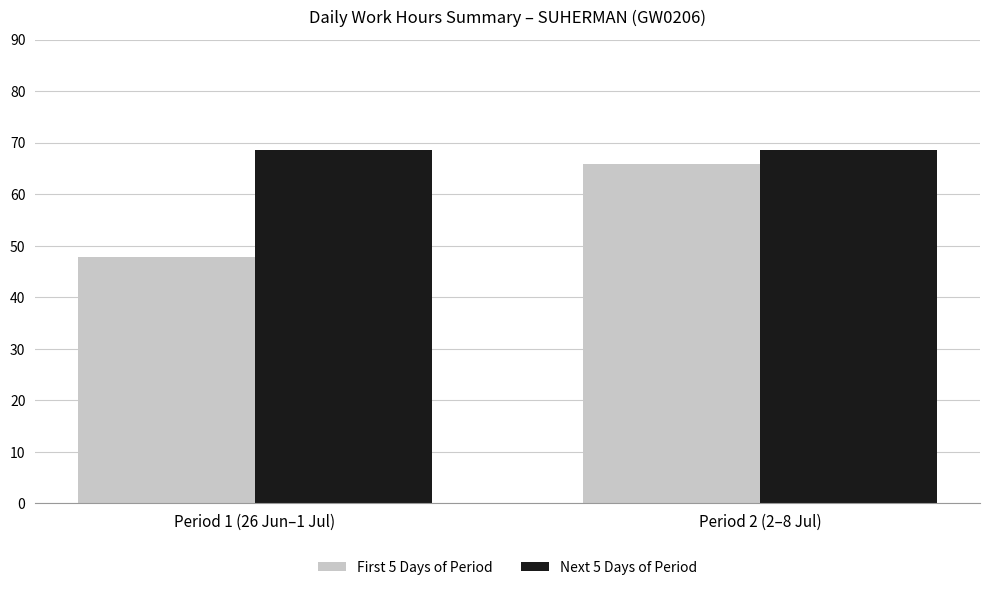

Which series has the widest spread of values?

First 5 Days of Period